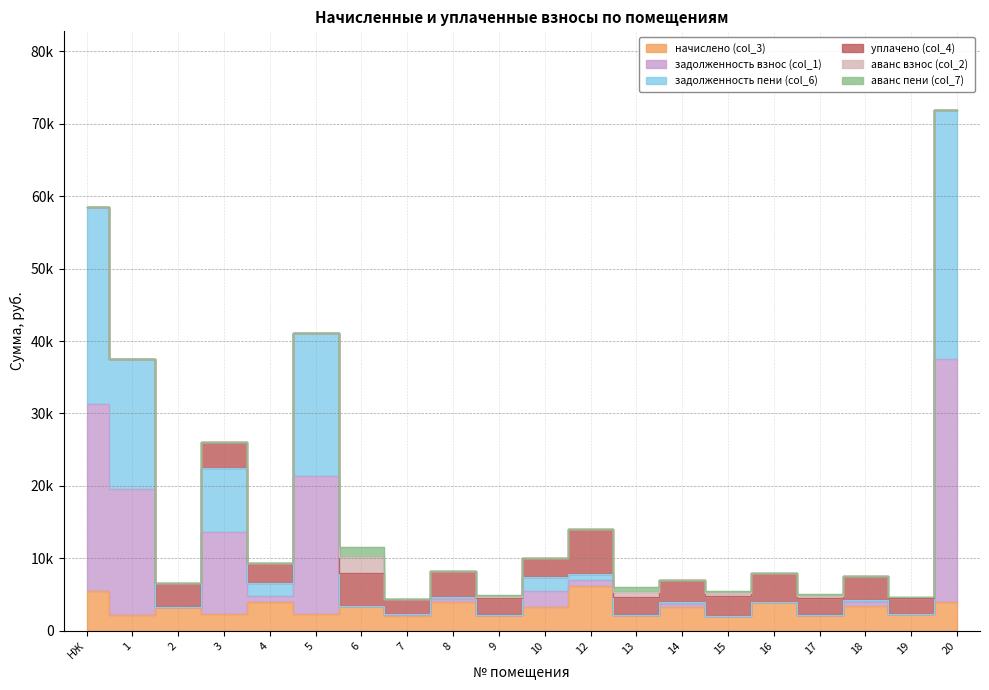

What is the lowest value of the начислено (col_3) series?

2090.6